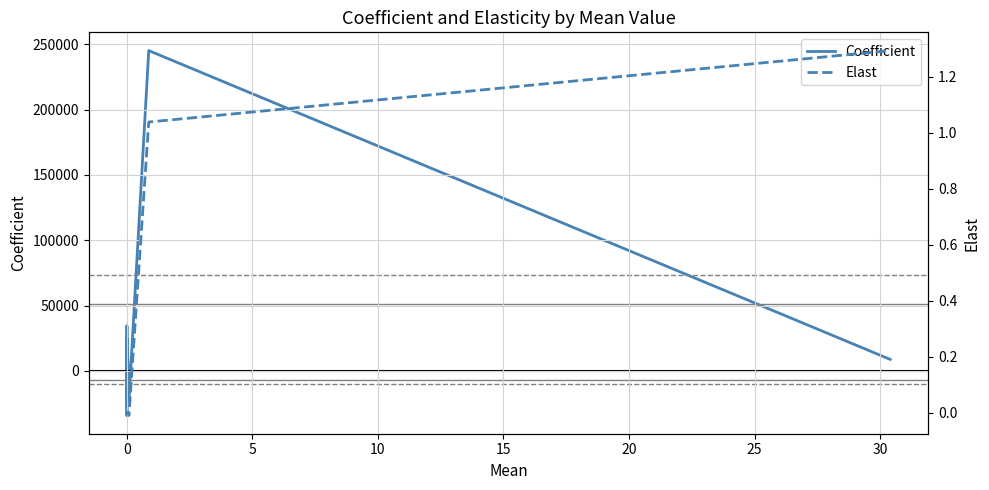

What is the smallest value displayed?

-34127.5